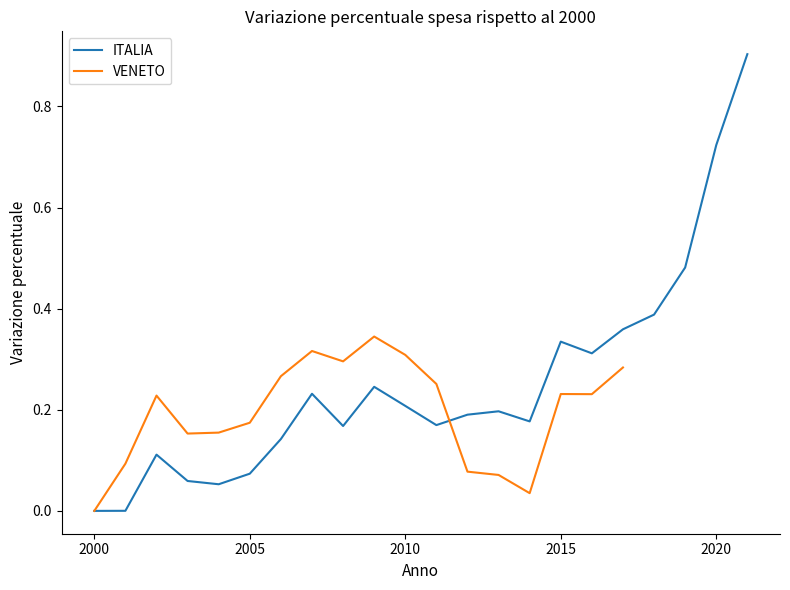

What is the difference between the values at 2017 and 2009?

0.1